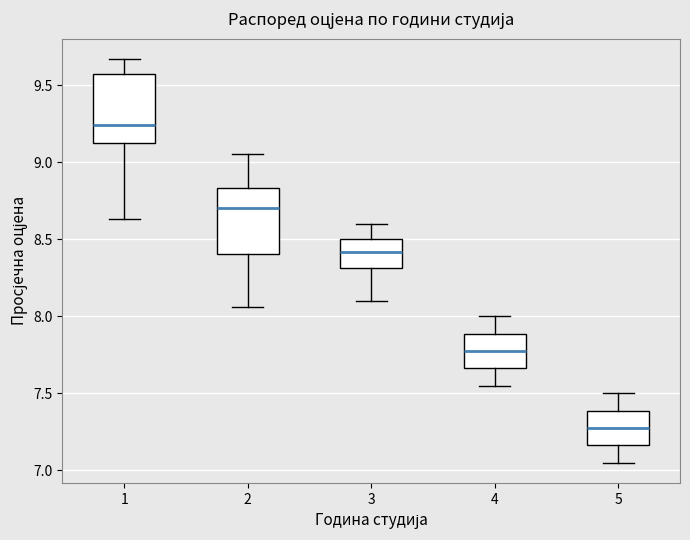

Reading left to right, transcribe this box plot: for each box, give where its median line is, the range the box spans, and where its two whiskers end, as read against the y-axis. The values are not printed on the chart, so give them approximately, as read against the axis.

1: median 9.25, box 9.15 to 9.55, whiskers 8.65 to 9.65
2: median 8.70, box 8.40 to 8.85, whiskers 8.05 to 9.05
3: median 8.40, box 8.30 to 8.50, whiskers 8.10 to 8.60
4: median 7.80, box 7.65 to 7.90, whiskers 7.55 to 8.00
5: median 7.30, box 7.15 to 7.40, whiskers 7.05 to 7.50